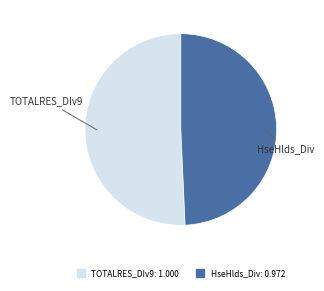

Is there a majority slice in this chart?

Yes